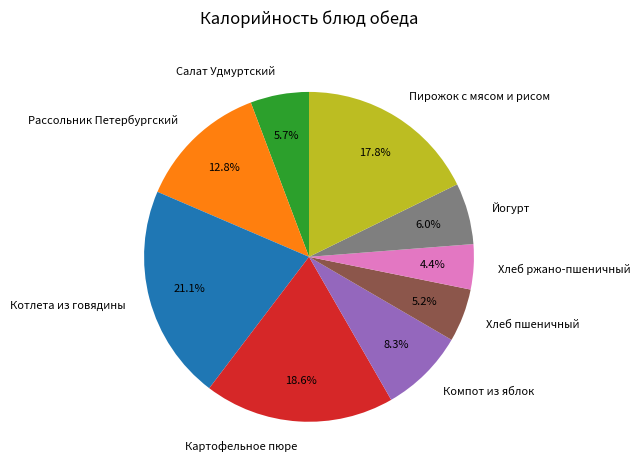

Which has a higher value, Рассольник Петербургский or Салат Удмуртский?

Рассольник Петербургский